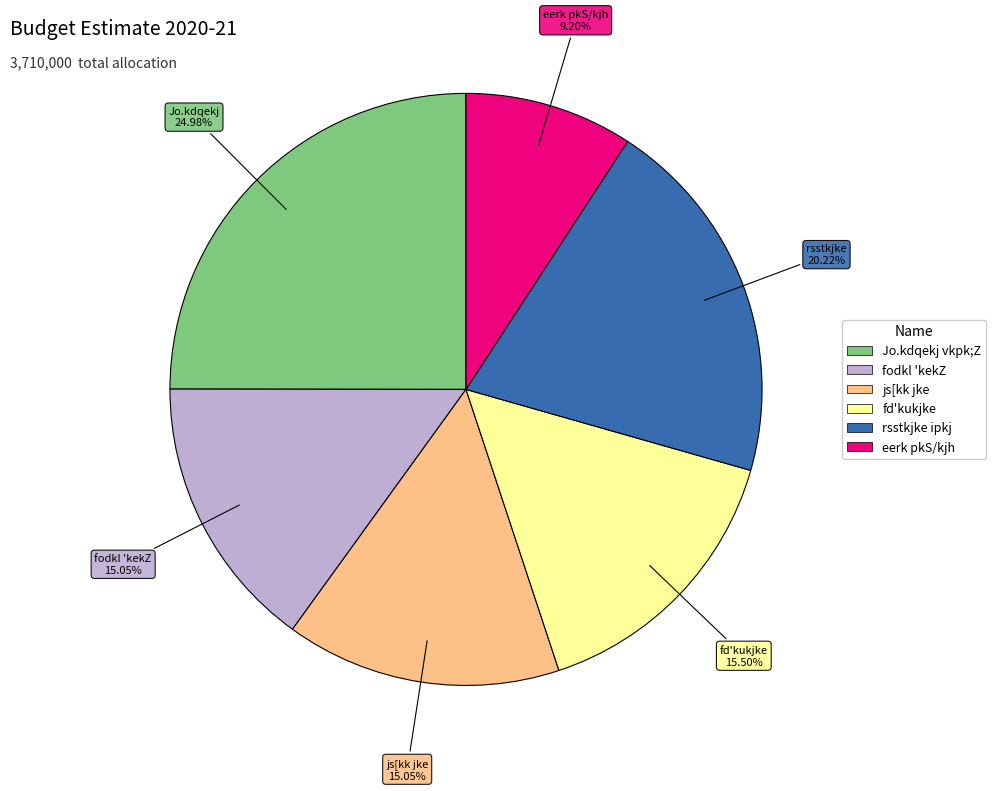

Is there a majority slice in this chart?

No